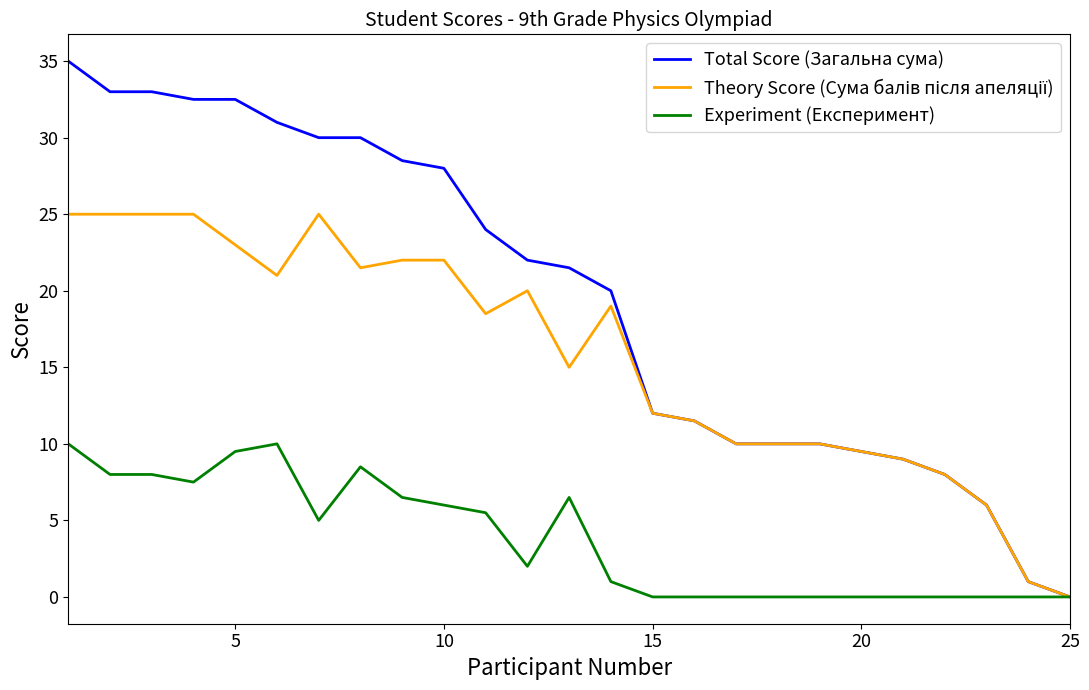

Does the chart display data point markers on the line(s)?

No